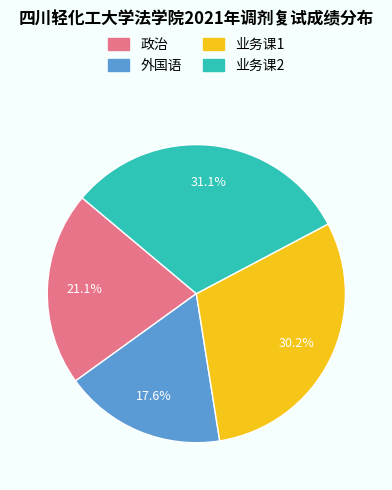

Is there a majority slice in this chart?

No